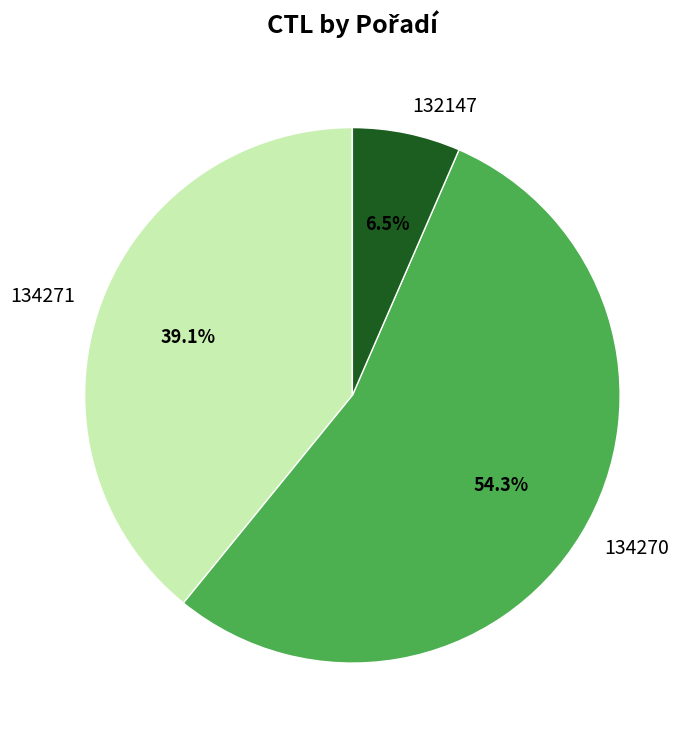

Rank the categories by value from highest to lowest.

134270, 134271, 132147